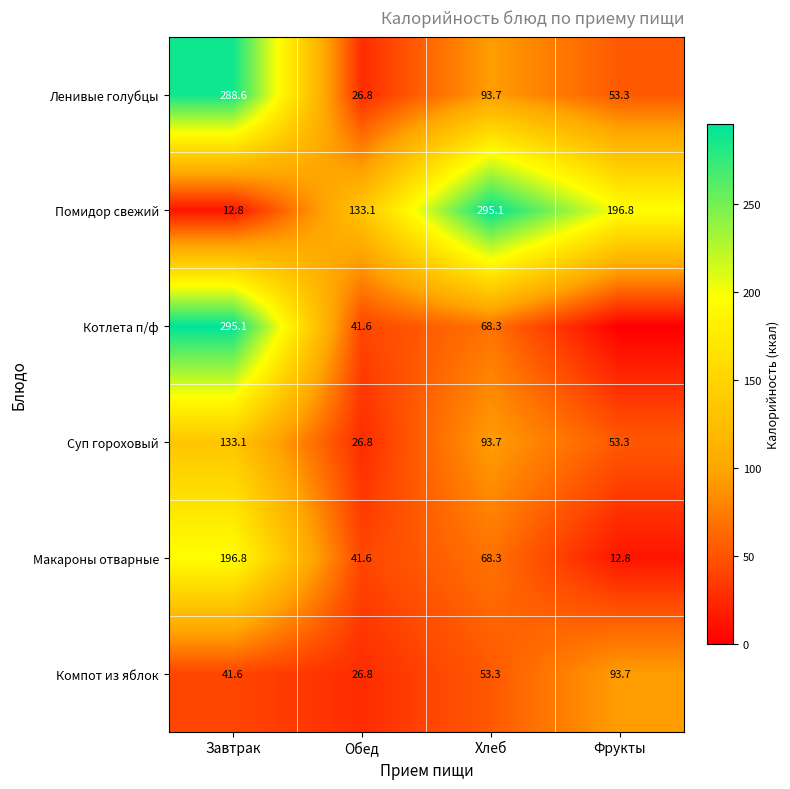

Which has a higher value, Завтрак or Обед?

Завтрак